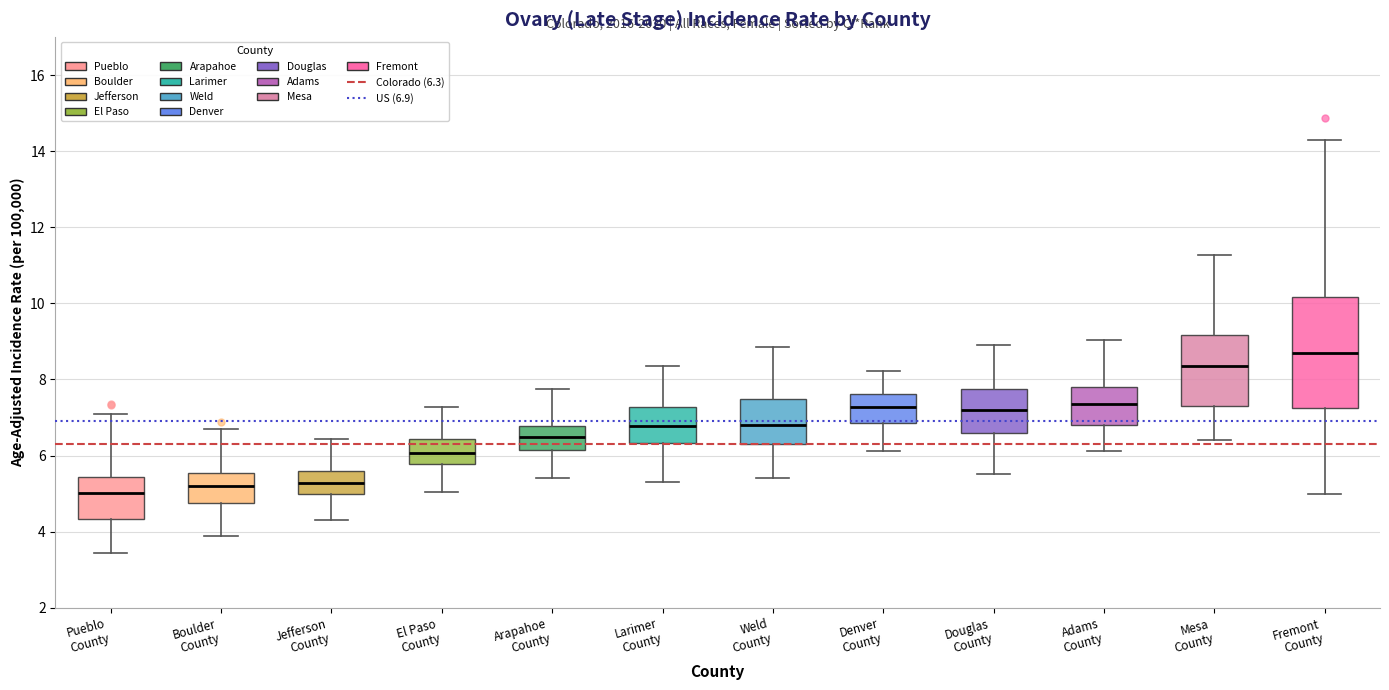

Reading left to right, transcribe this box plot: for each box, give where its median line is, the range the box spans, and where its two whiskers end, as read against the y-axis. The values are not printed on the chart, so give them approximately, as read against the axis.

Pueblo County: median 5.0, box 4.4 to 5.4, whiskers 3.4 to 7.0
Boulder County: median 5.2, box 4.8 to 5.6, whiskers 3.8 to 6.6
Jefferson County: median 5.2, box 5.0 to 5.6, whiskers 4.4 to 6.4
El Paso County: median 6.0, box 5.8 to 6.4, whiskers 5.0 to 7.2
Arapahoe County: median 6.6, box 6.2 to 6.8, whiskers 5.4 to 7.8
Larimer County: median 6.8, box 6.4 to 7.2, whiskers 5.4 to 8.4
Weld County: median 6.8, box 6.2 to 7.4, whiskers 5.4 to 8.8
Denver County: median 7.2, box 6.8 to 7.6, whiskers 6.2 to 8.2
Douglas County: median 7.2, box 6.6 to 7.8, whiskers 5.6 to 9.0
Adams County: median 7.4, box 6.8 to 7.8, whiskers 6.2 to 9.0
Mesa County: median 8.4, box 7.2 to 9.2, whiskers 6.4 to 11.2
Fremont County: median 8.8, box 7.2 to 10.2, whiskers 5.0 to 14.4